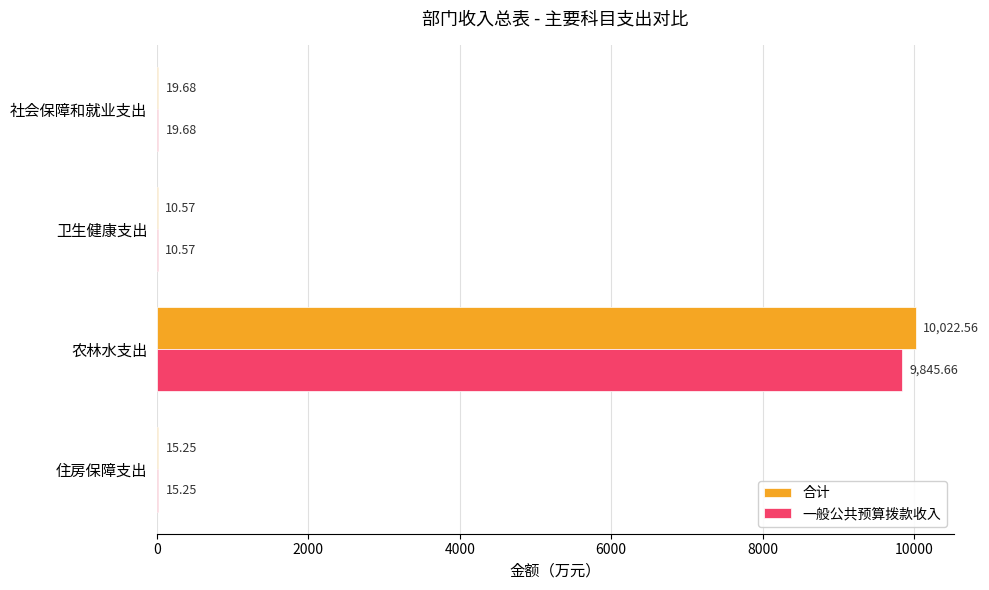

What is the total value across all series at 社会保障和就业支出?

39.4